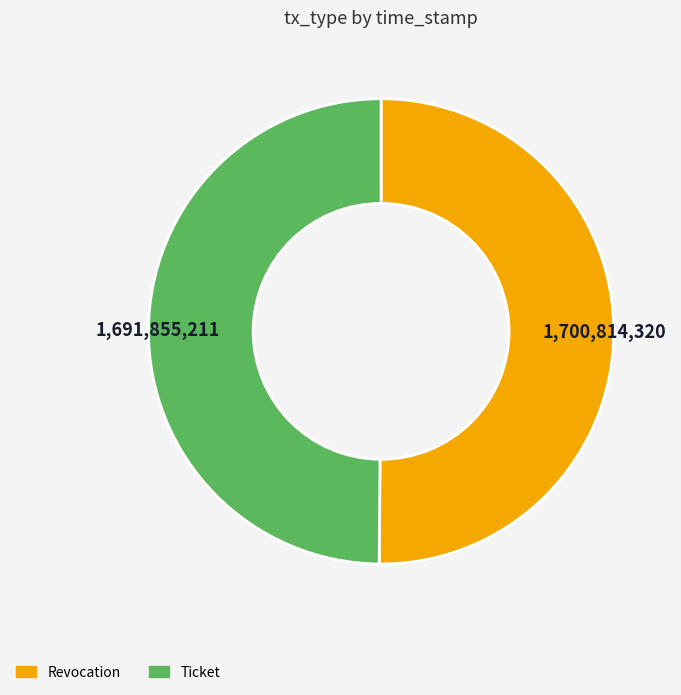

The Ticket slice represents 61% of the pie. True or false?

False